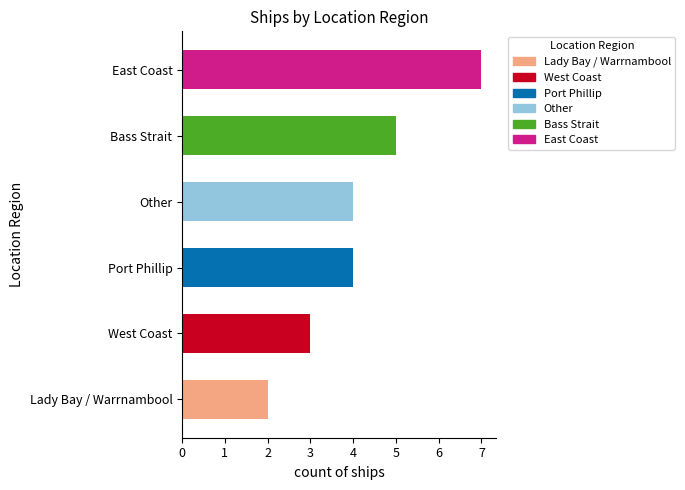

How many values are between 3 and 5?

4